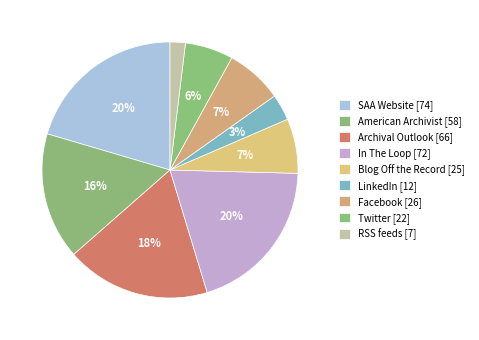

How many segments does this pie chart have?

9